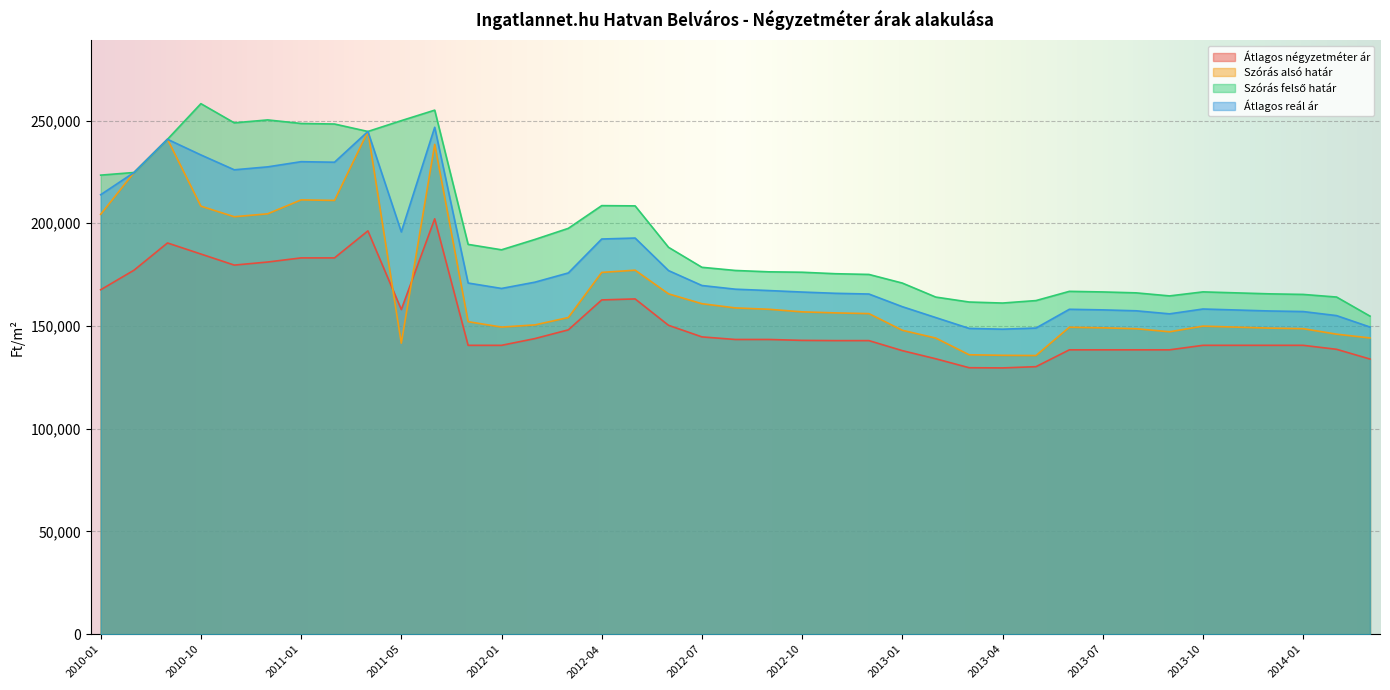

List the series in order of their peak value, highest first.

Szórás felső határ, Átlagos reál ár, Szórás alsó határ, Átlagos négyzetméter ár